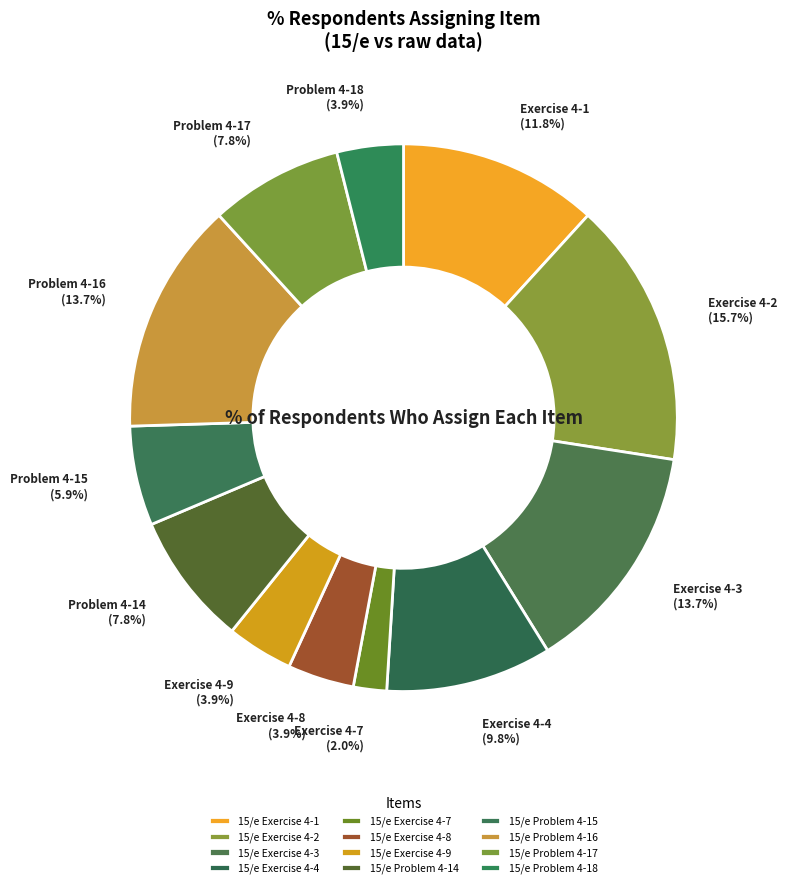

True or false: 15/e Exercise 4-9 accounts for 10% of the total.

False